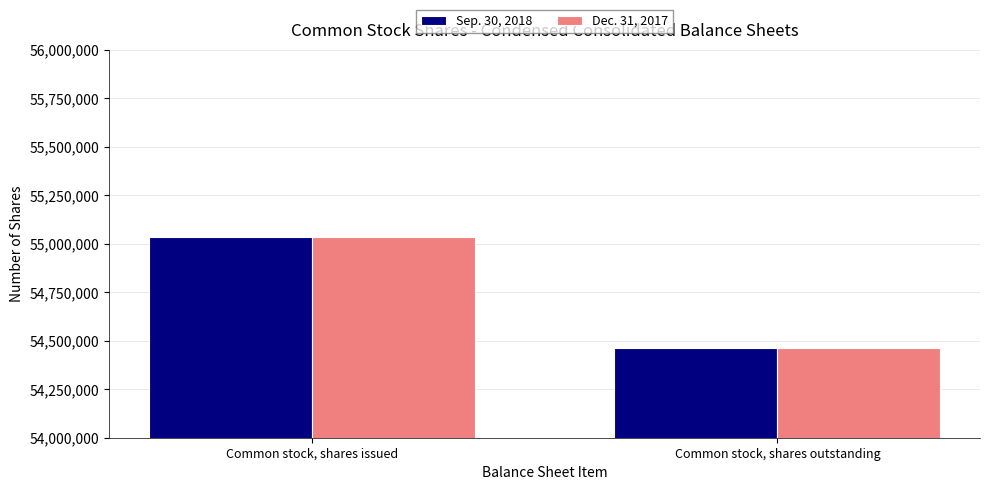

What is the maximum value shown in the chart?

55034990